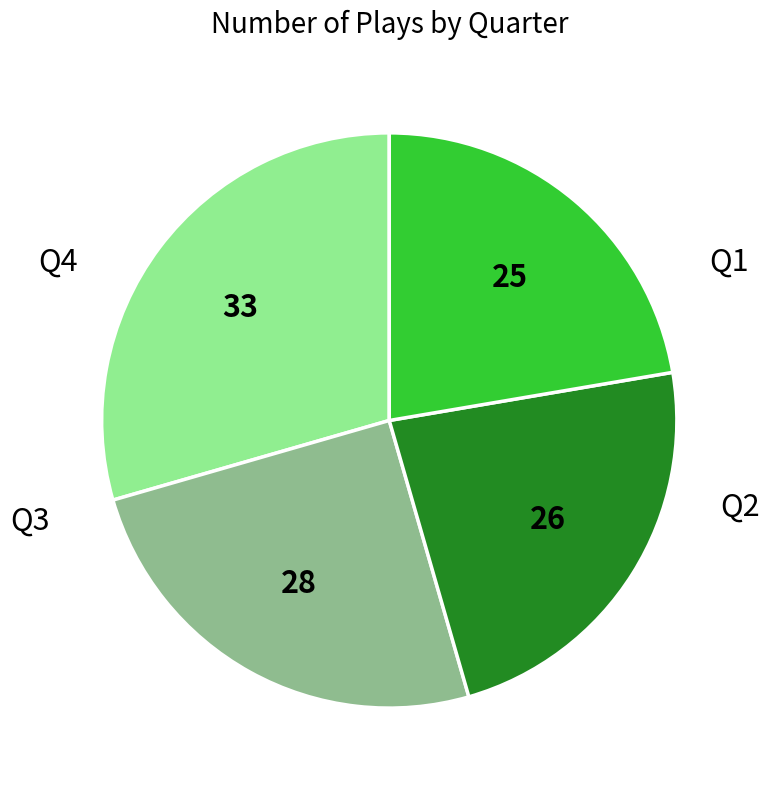

Is there any slice that represents more than half of the pie?

No